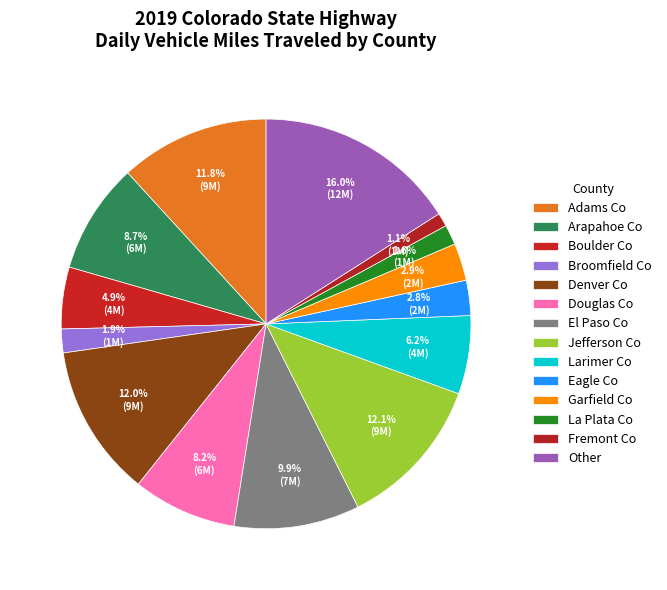

Rank the categories by value from lowest to highest.

Fremont Co, La Plata Co, Broomfield Co, Eagle Co, Garfield Co, Boulder Co, Larimer Co, Douglas Co, Arapahoe Co, El Paso Co, Adams Co, Denver Co, Jefferson Co, Other